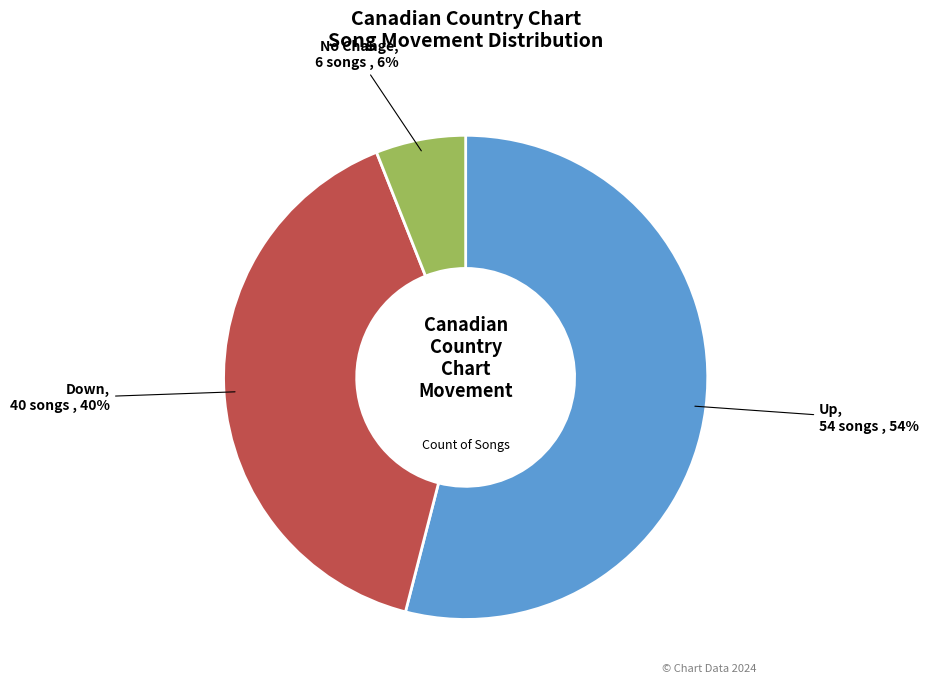

Count the number of slices in the pie.

3